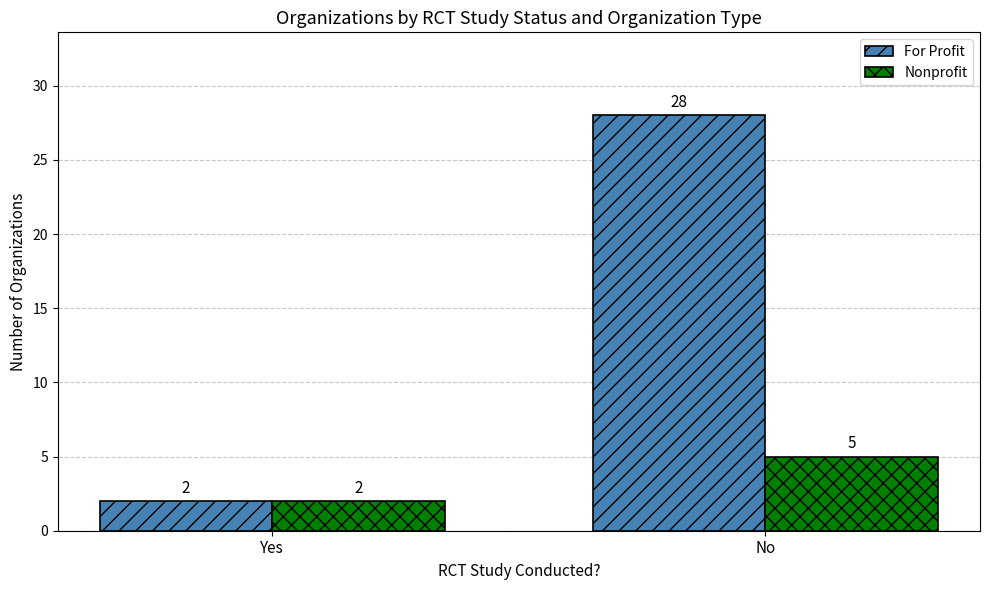

Reading left to right, extract all data points from this chart.

For Profit: Yes=2	No=28
Nonprofit: Yes=2	No=5